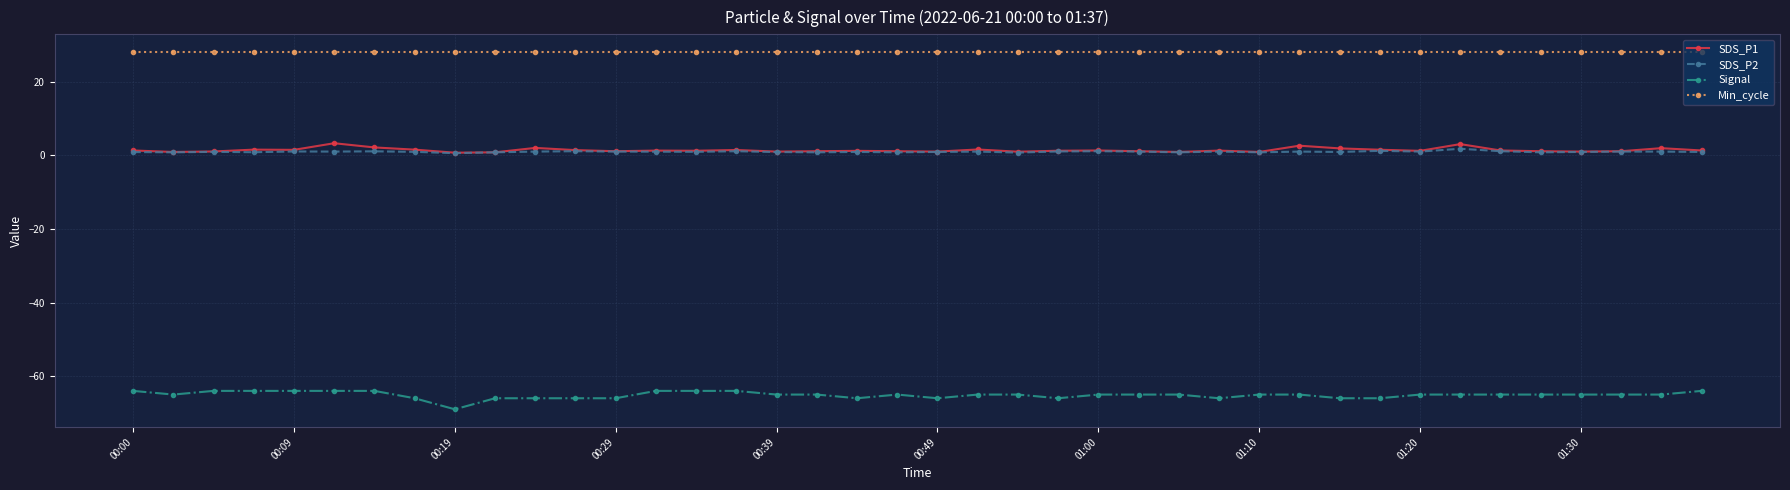

Which series has the largest range (max minus min)?

Signal